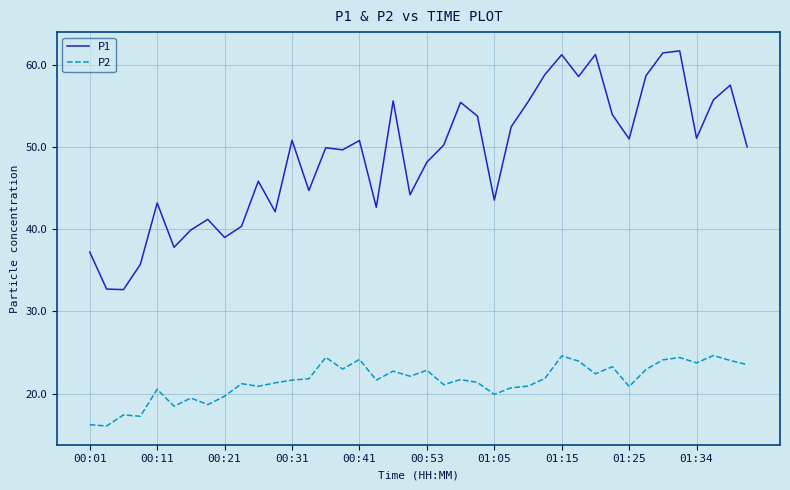

What is the maximum value shown in the chart?

61.7